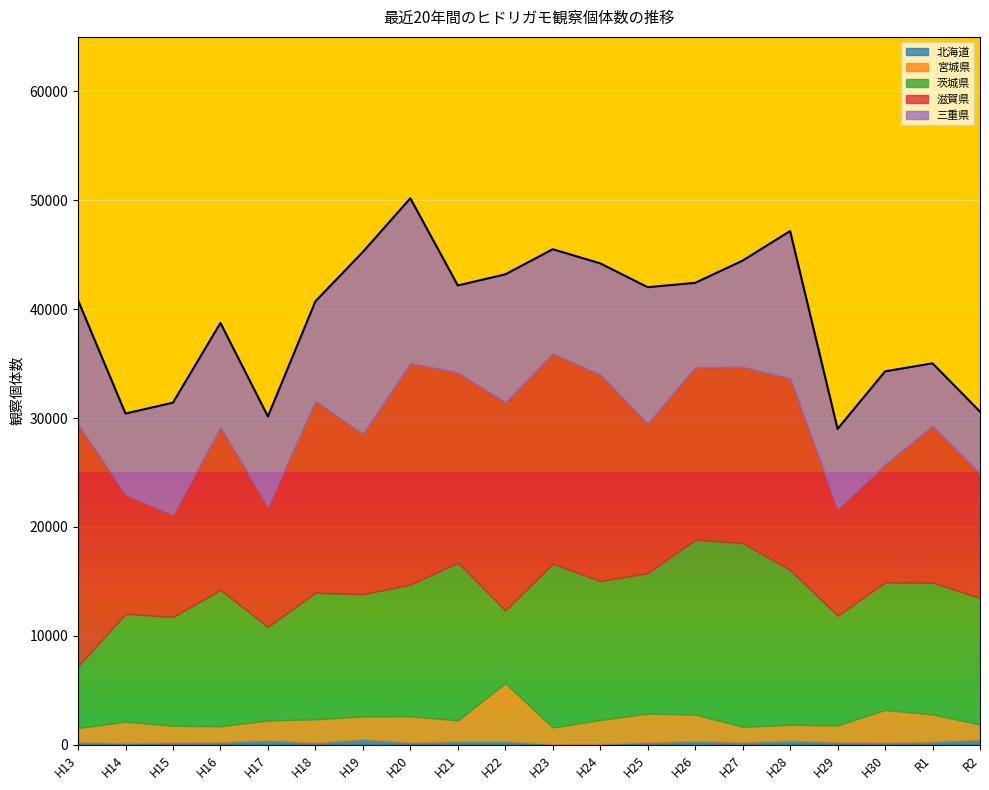

What is the maximum value for 北海道?

512